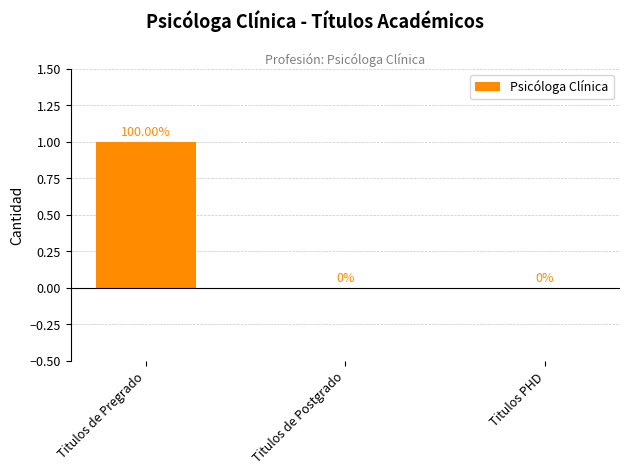

Are the bars horizontal?

No